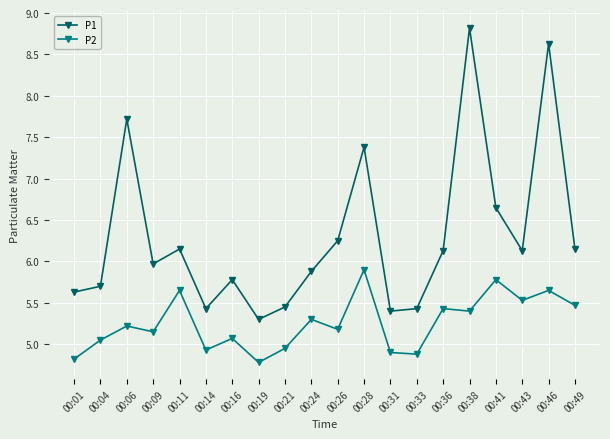

Where does the P1 series first go above 6?

00:06